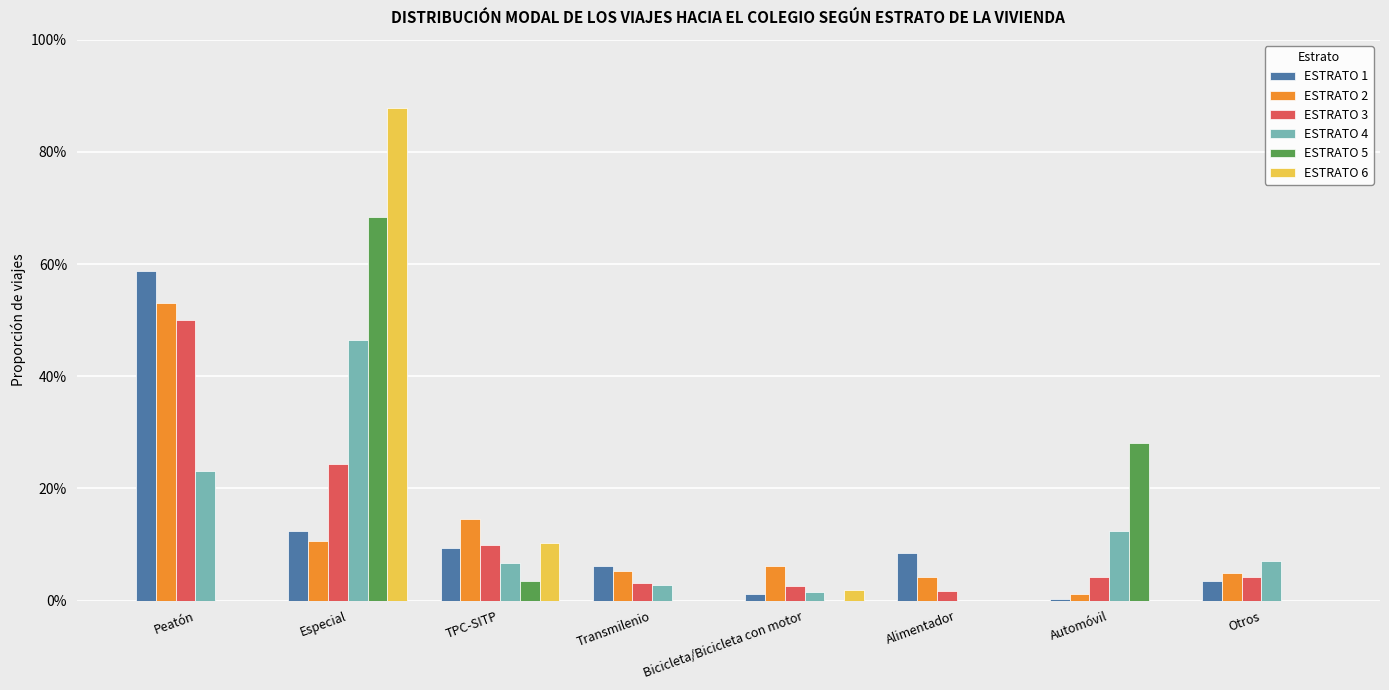

What are all the series names shown in the legend?

ESTRATO 1, ESTRATO 2, ESTRATO 3, ESTRATO 4, ESTRATO 5, ESTRATO 6